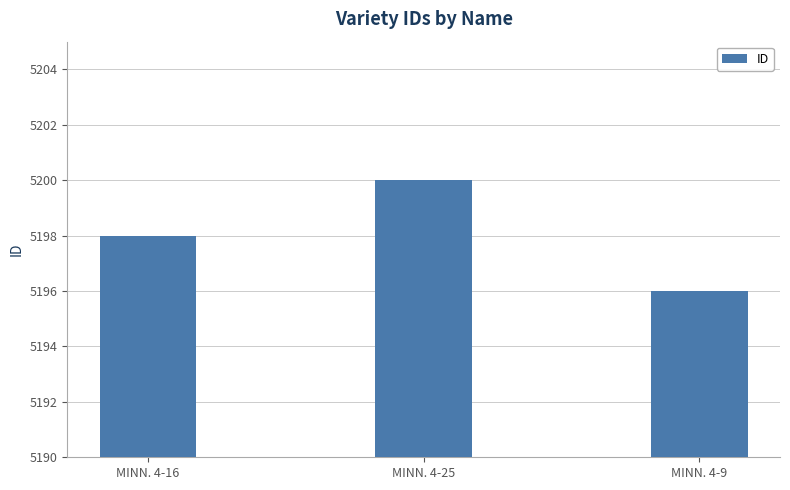

What is the minimum value shown in the chart?

5196